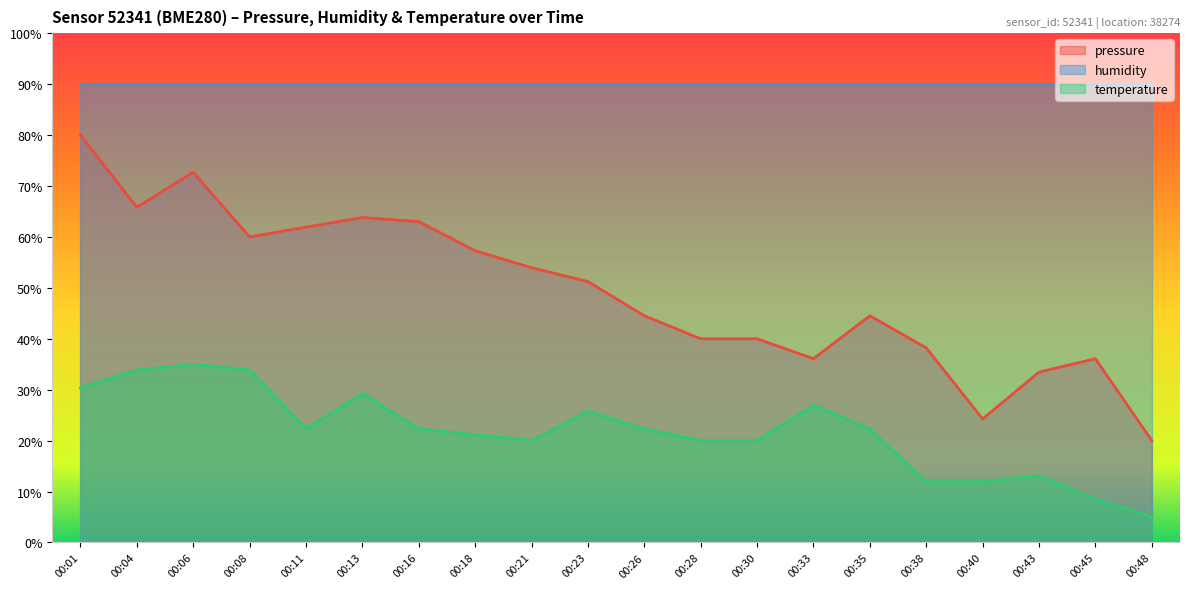

List the series in order of their peak value, highest first.

humidity, pressure, temperature